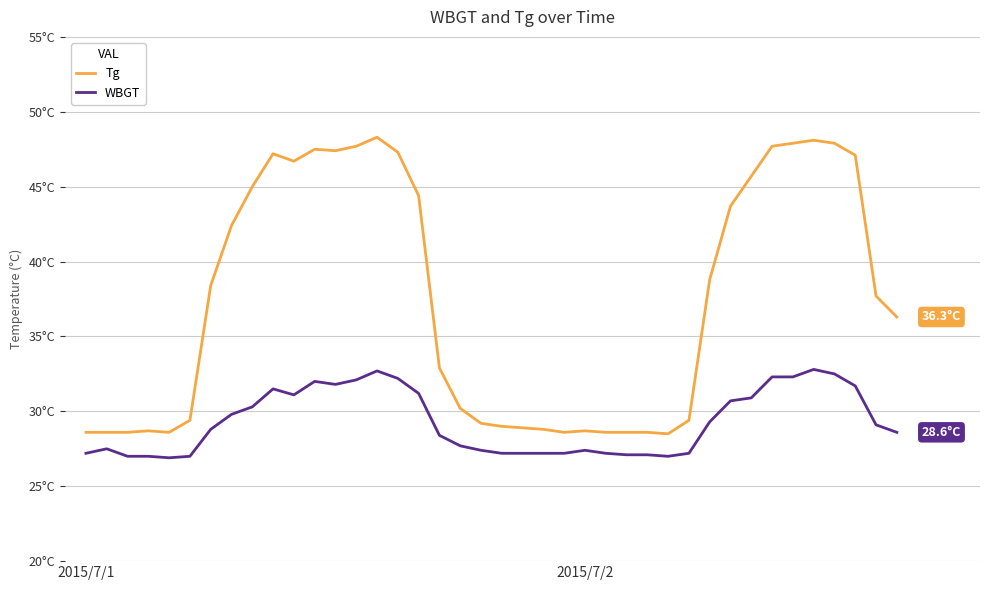

What are all the series names shown in the legend?

Tg, WBGT